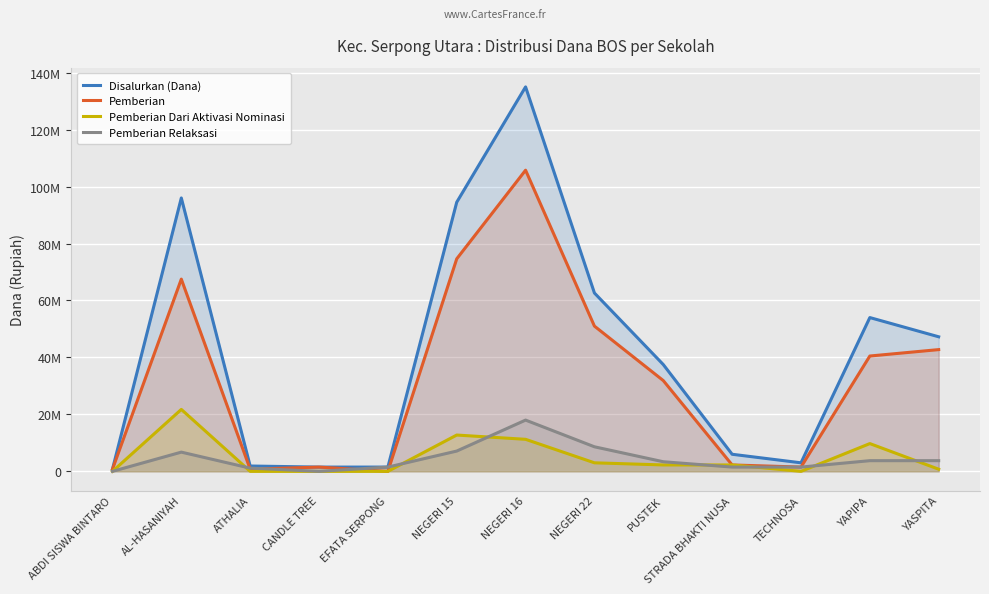

What is the difference between the highest and lowest values at AL-HASANIYAH?

89250000